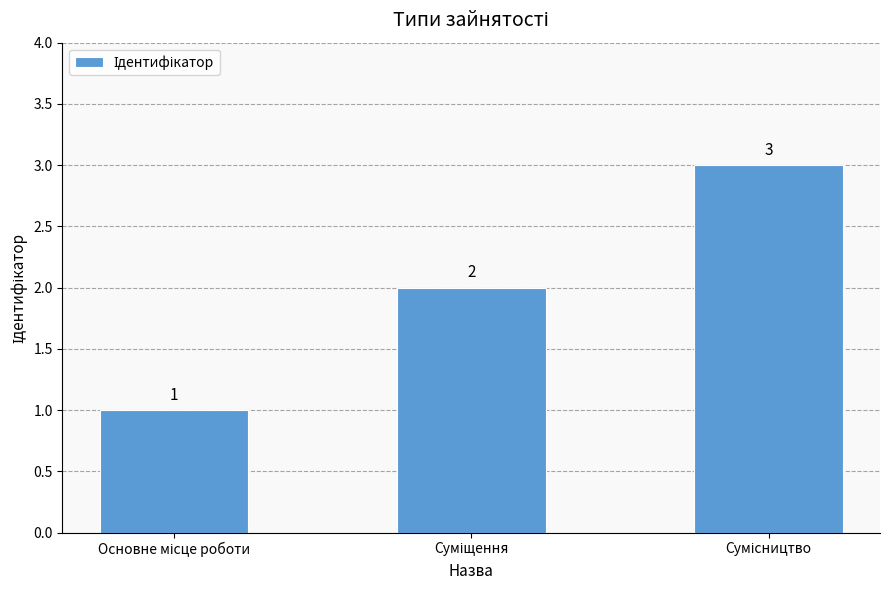

What is the maximum value shown in the chart?

3